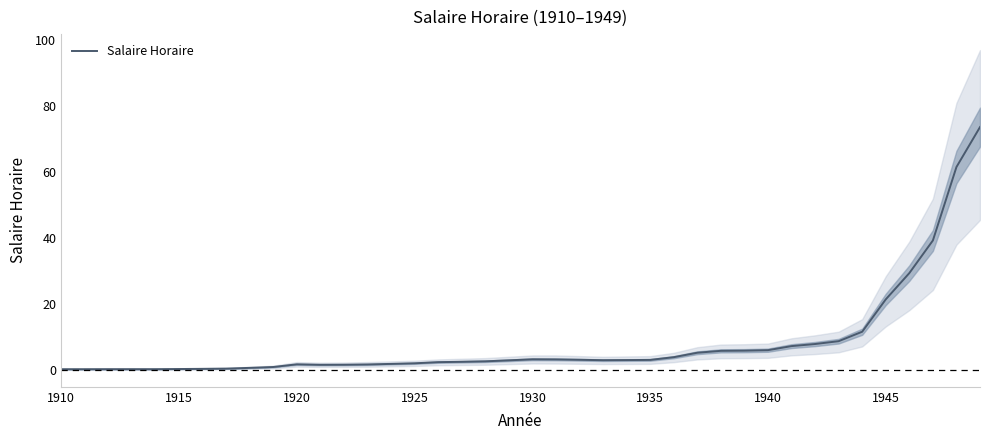

What is the maximum value shown in the chart?

73.7